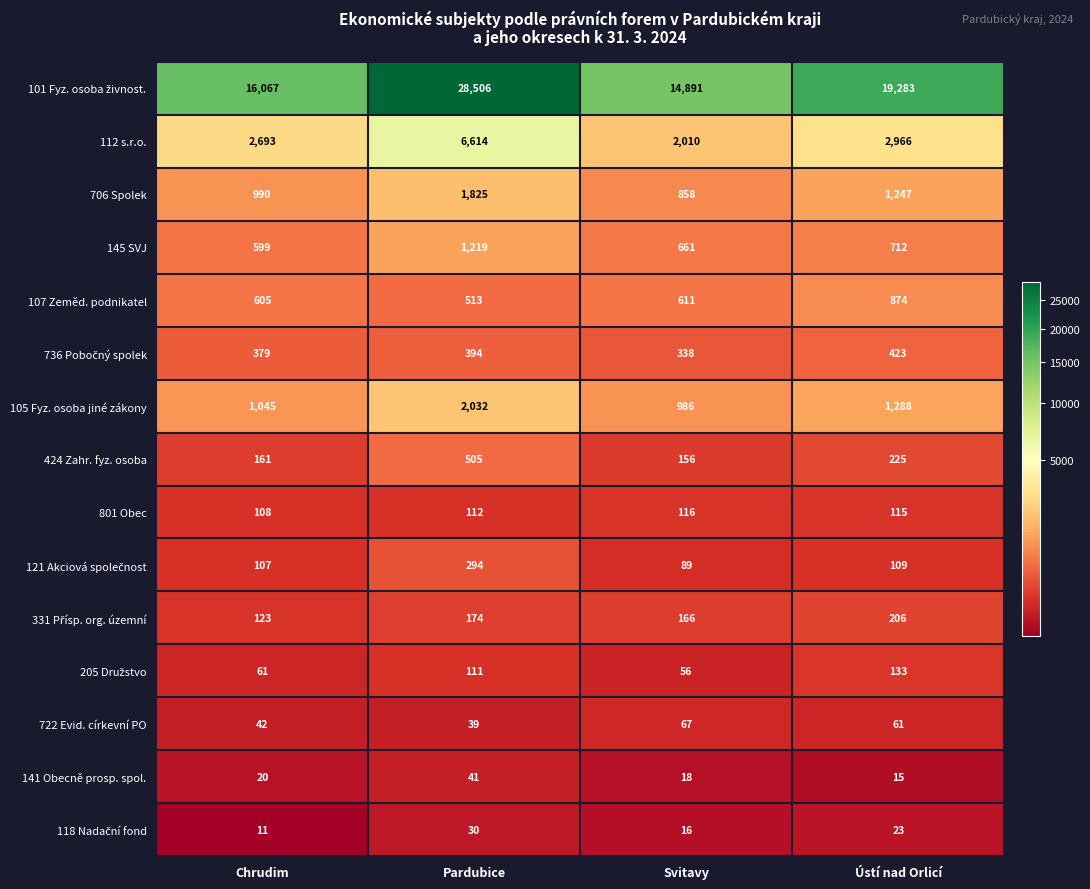

What is the difference between the highest and lowest values at Ústí nad Orlicí?

19268